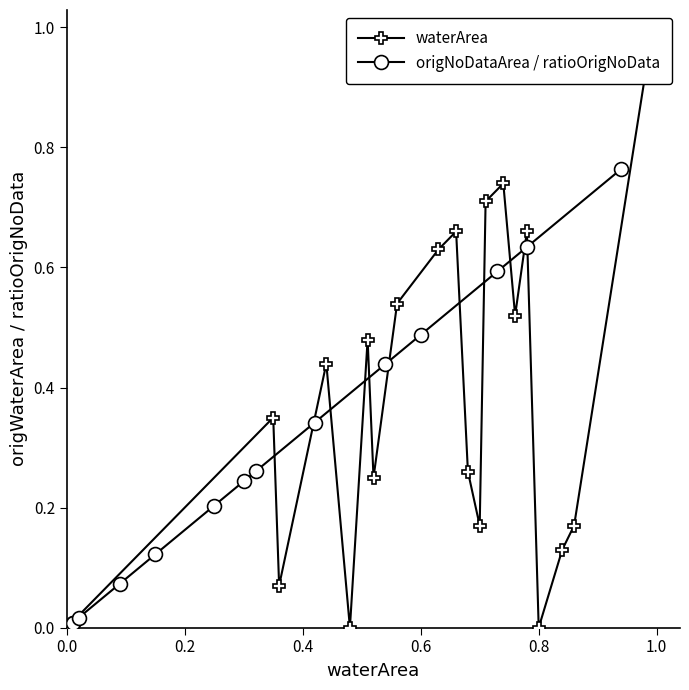

Does the chart display data point markers on the line(s)?

Yes